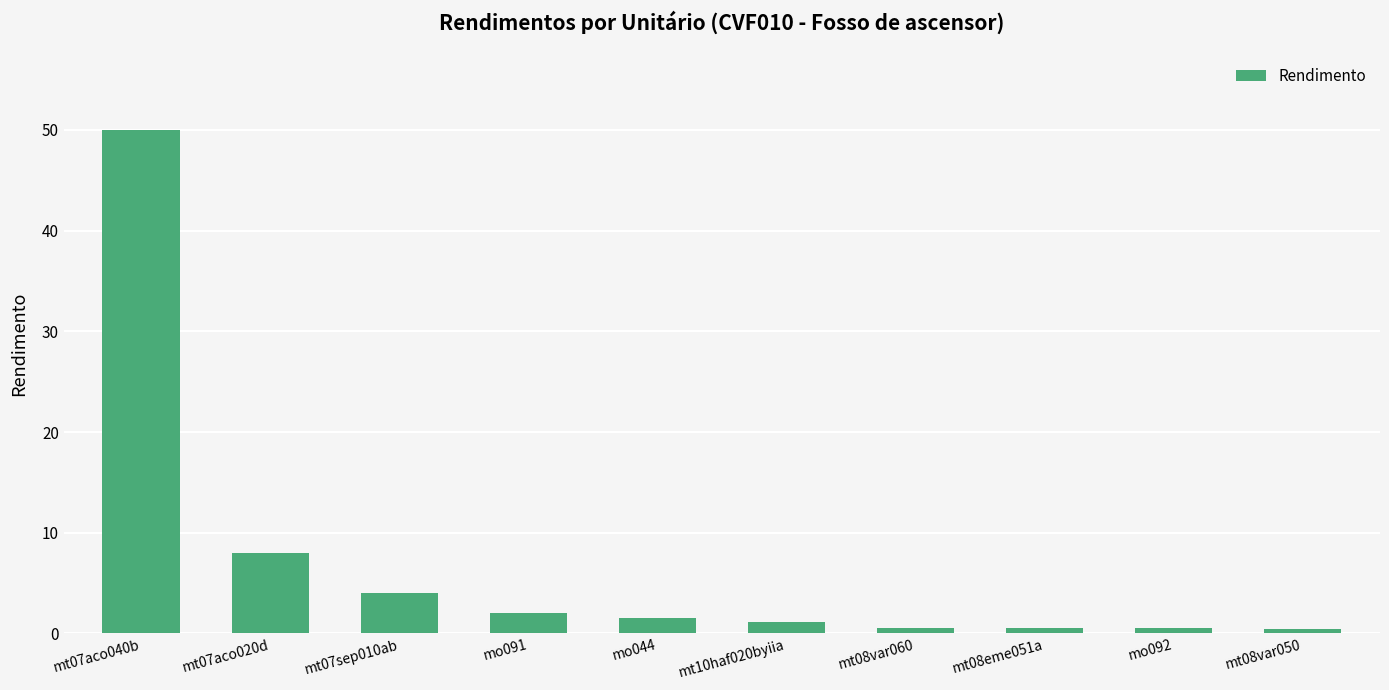

Reading right to left, what are all the values shown in this chart?

mt08var050=0.5	mo092=0.5	mt08eme051a=0.5	mt08var060=0.5	mt10haf020byiia=1.1	mo044=1.5	mo091=2.0	mt07sep010ab=4.0	mt07aco020d=8.0	mt07aco040b=50.0